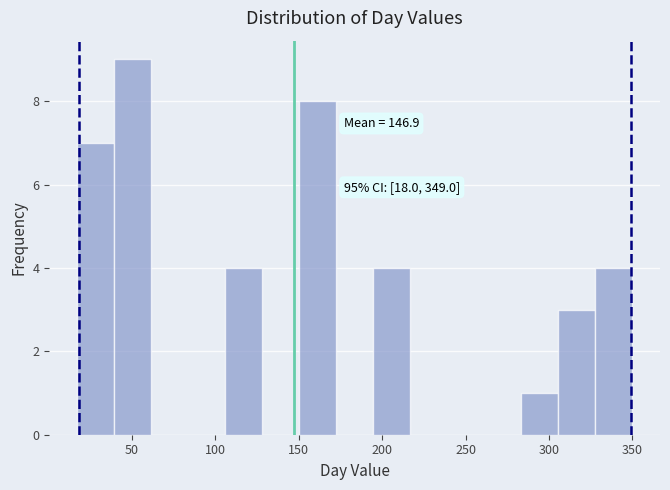

Which range on the x-axis has the tallest bar?

40 to 60